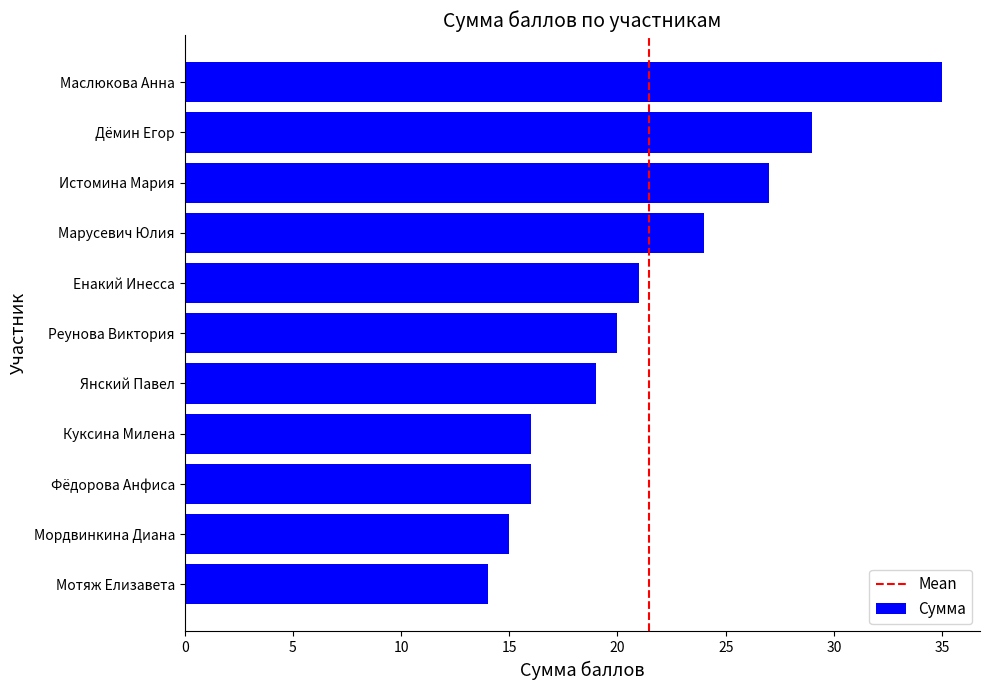

What is the ratio of the value at Истомина Мария to the value at Марусевич Юлия?

1.1